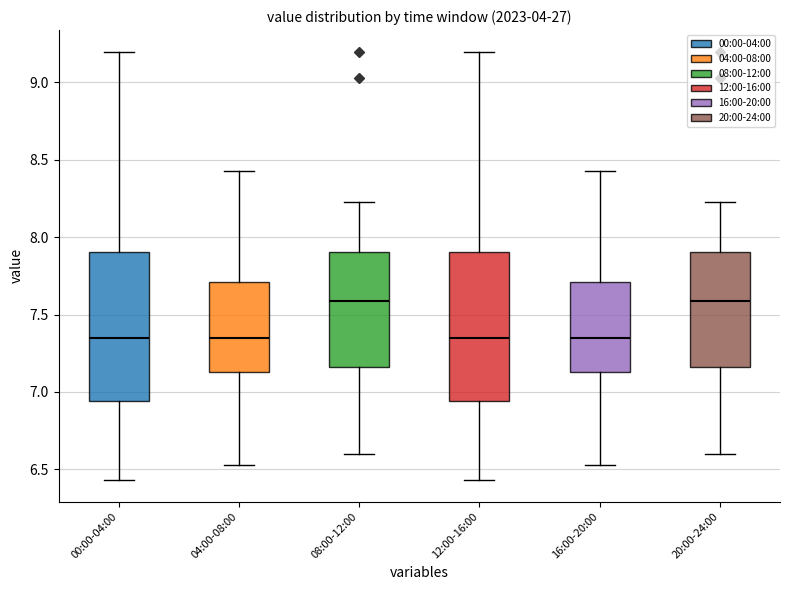

Where does the upper whisker of the box for 04:00-08:00 end on the y-axis? The values are not printed on the chart, so give them approximately, as read against the axis.

8.45